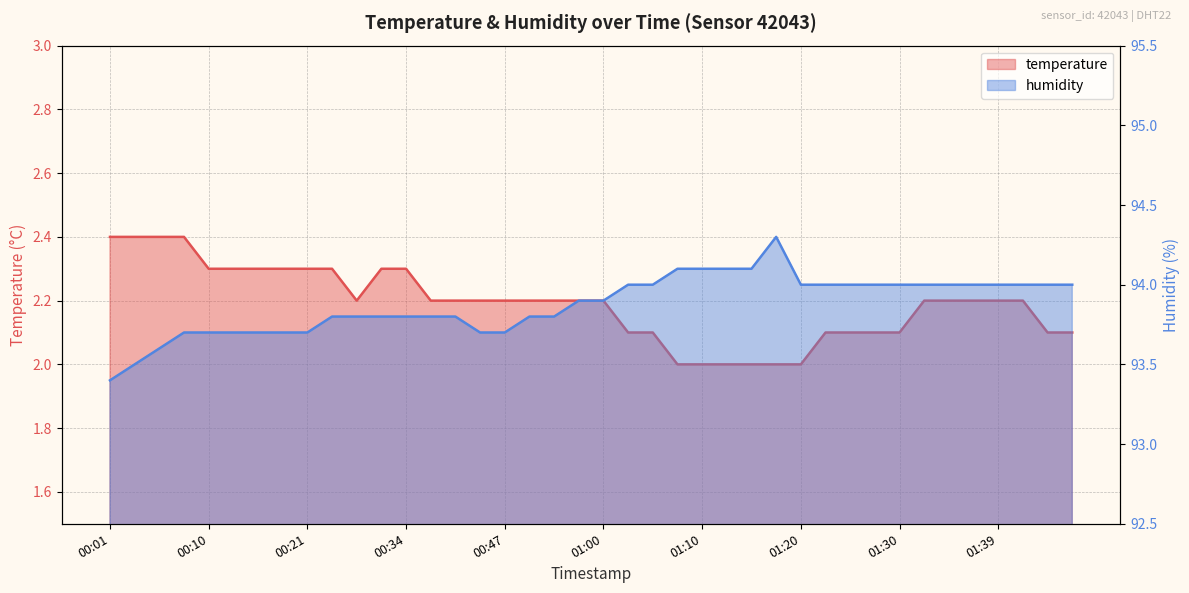

Which has a higher value, 00:34 or 01:05?

00:34